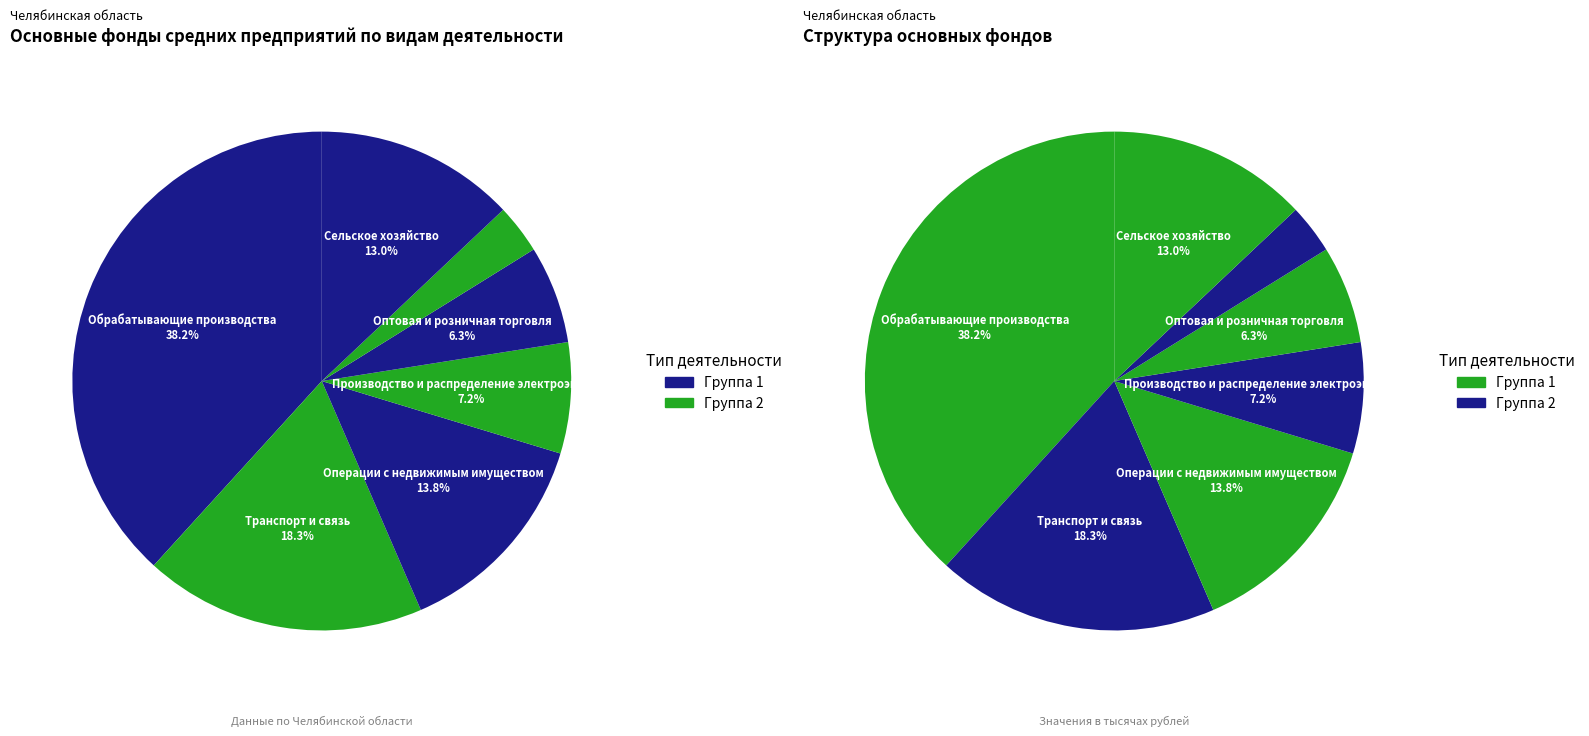

Does Транспорт и связь represent more than half of the total?

No